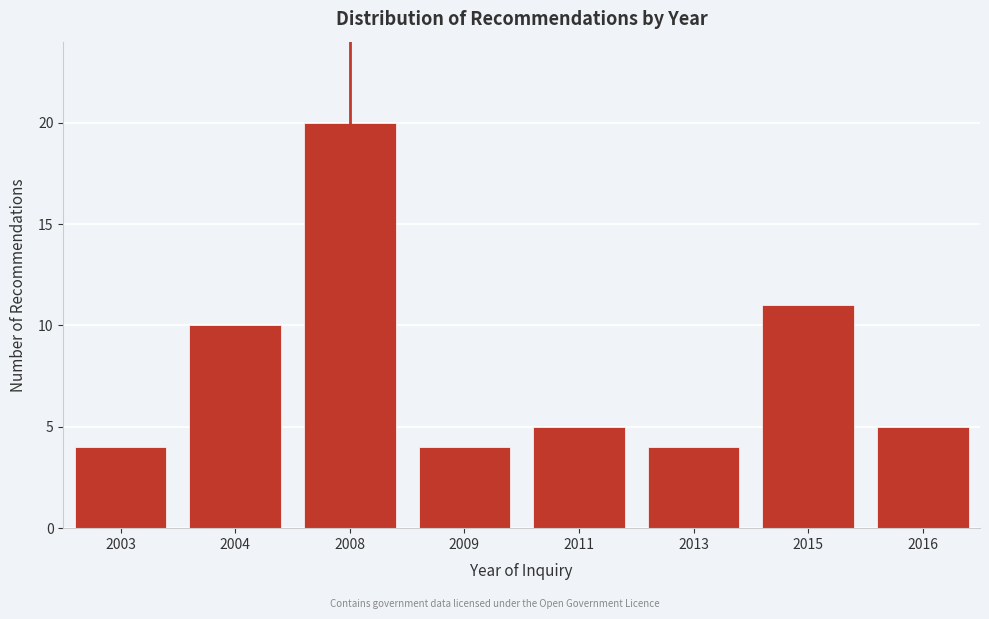

Reading left to right, what are all the values shown in this chart?

2003=4	2004=10	2008=20	2009=4	2011=5	2013=4	2015=11	2016=5